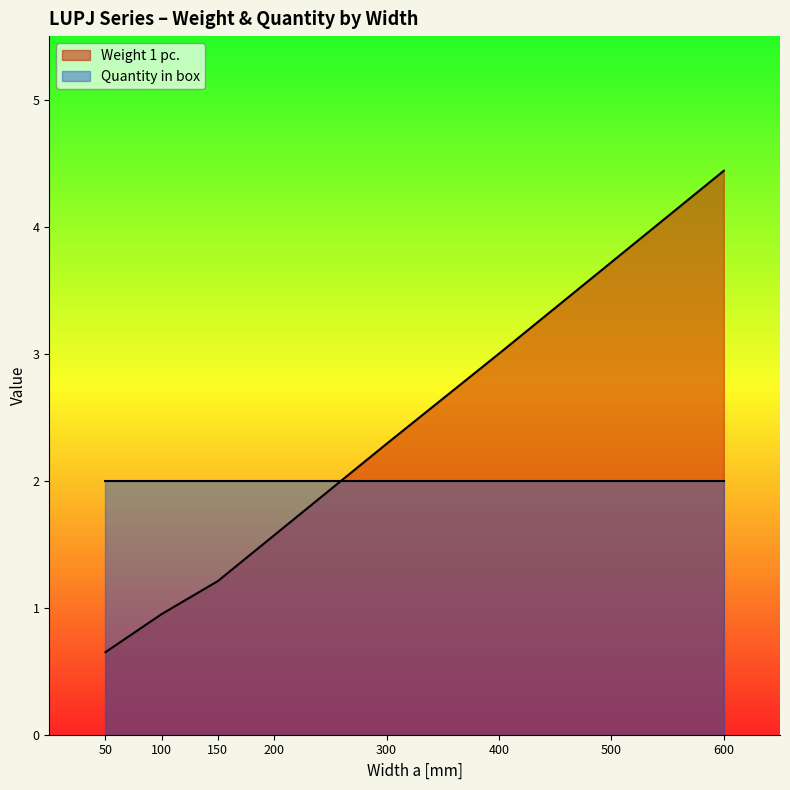

Reading left to right, transcribe all the data shown in this chart.

50=0.7	100=0.9	150=1.2	200=1.6	300=2.3	400=3.0	500=3.7	600=4.4